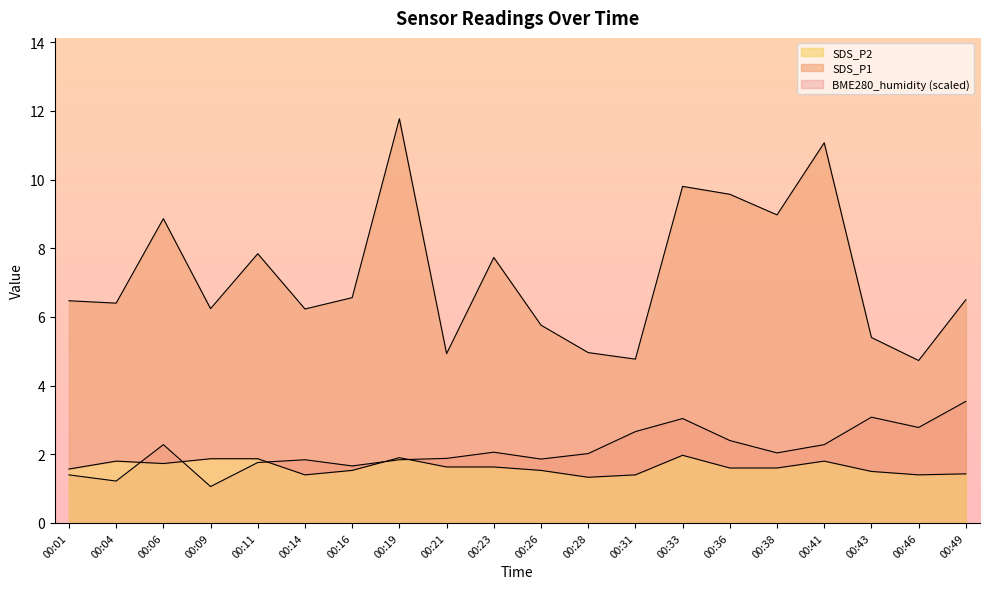

Rank the series at 00:19 from highest to lowest value.

SDS_P1, SDS_P2, BME280_humidity